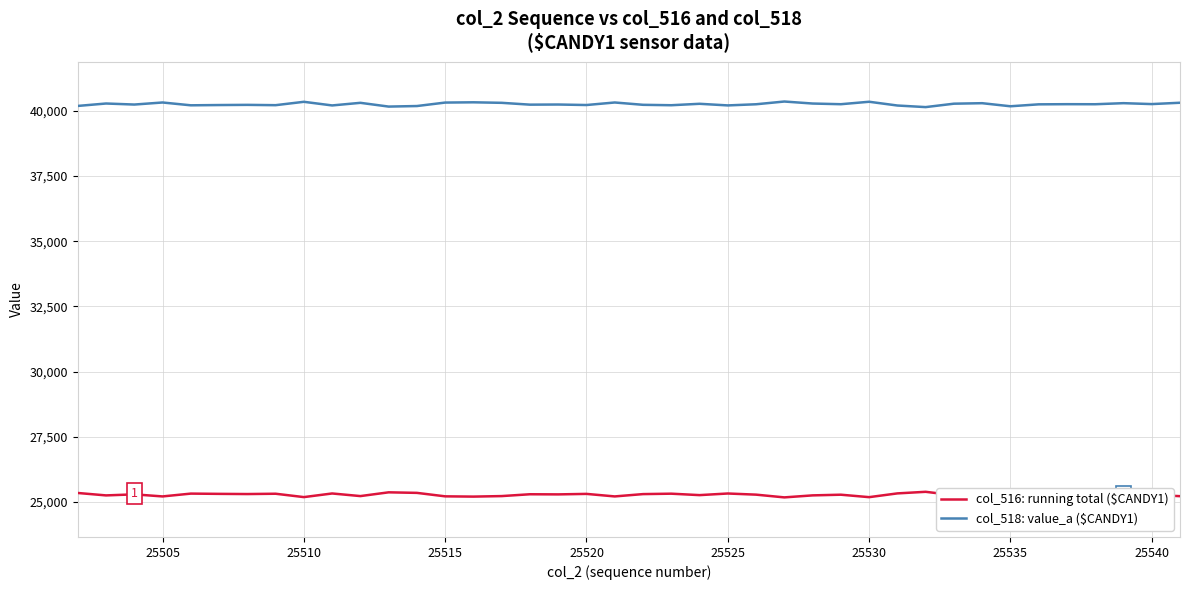

What is the highest value of the col_518: value_a ($CANDY1) series?

40359